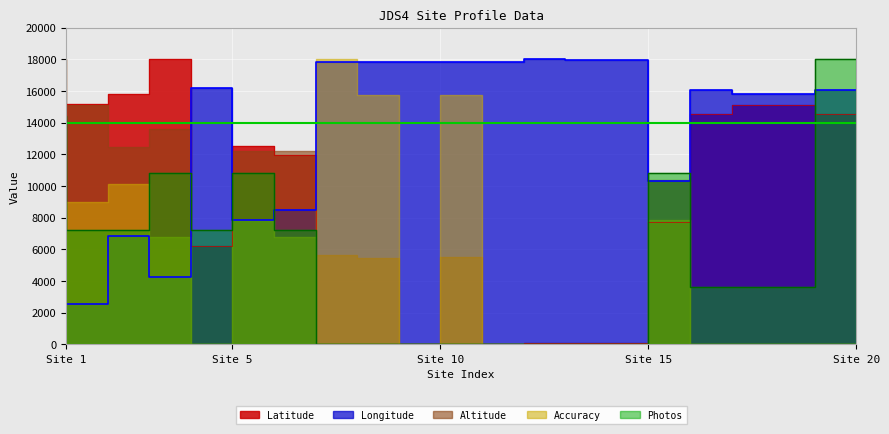

Is it true that Latitude equals 117.2 at 14?

False